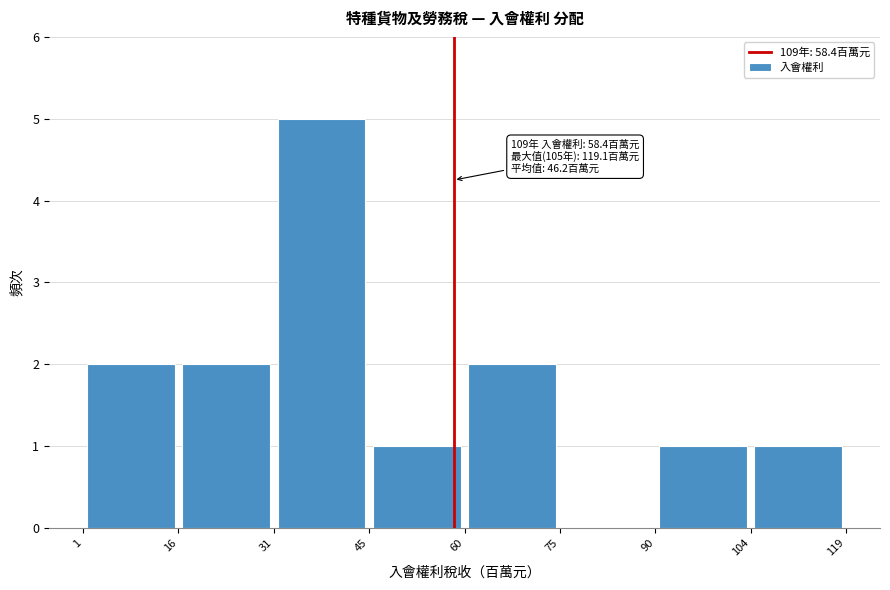

Which range on the x-axis has the tallest bar?

31 to 45